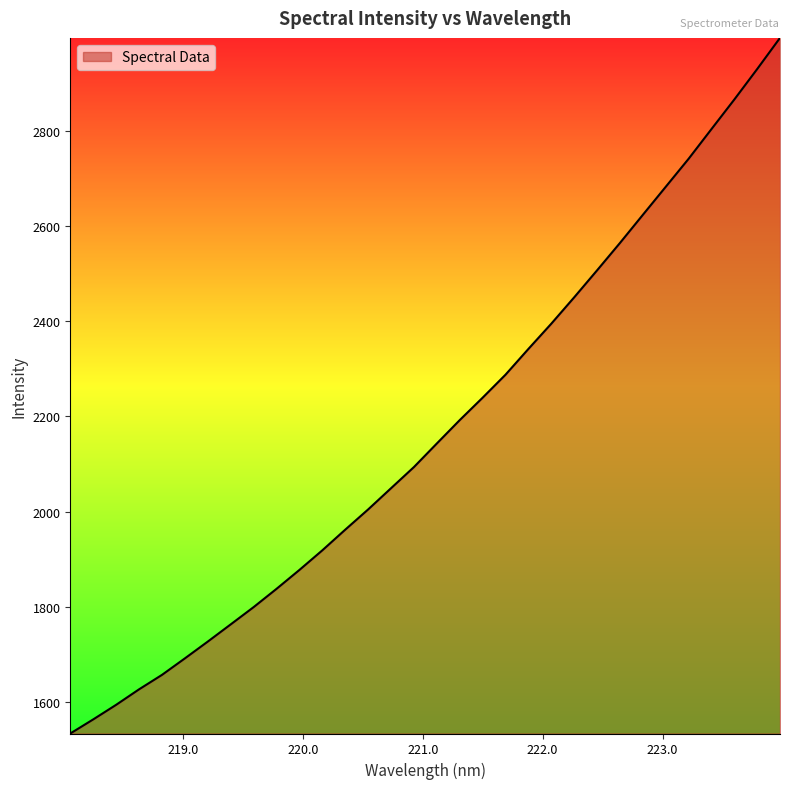

What is the difference between the second highest and second lowest values?

1365.3